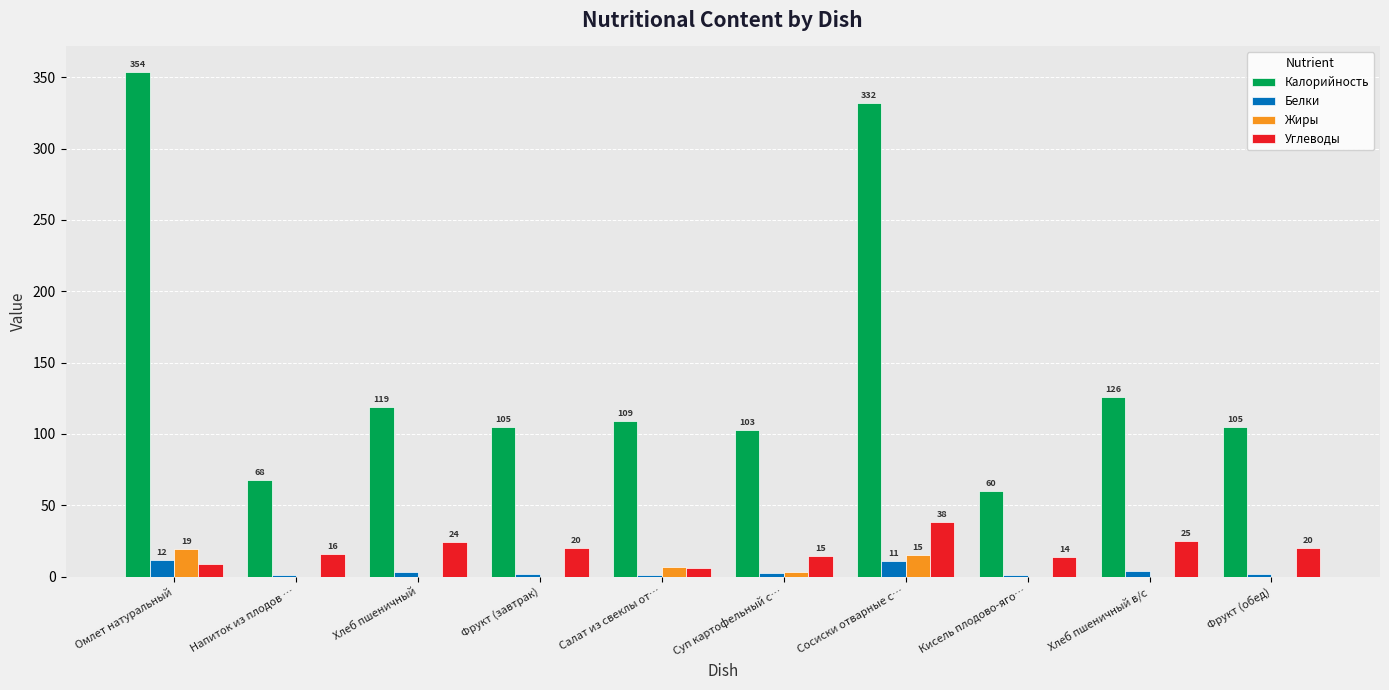

What is the highest value of the Белки series?

11.6